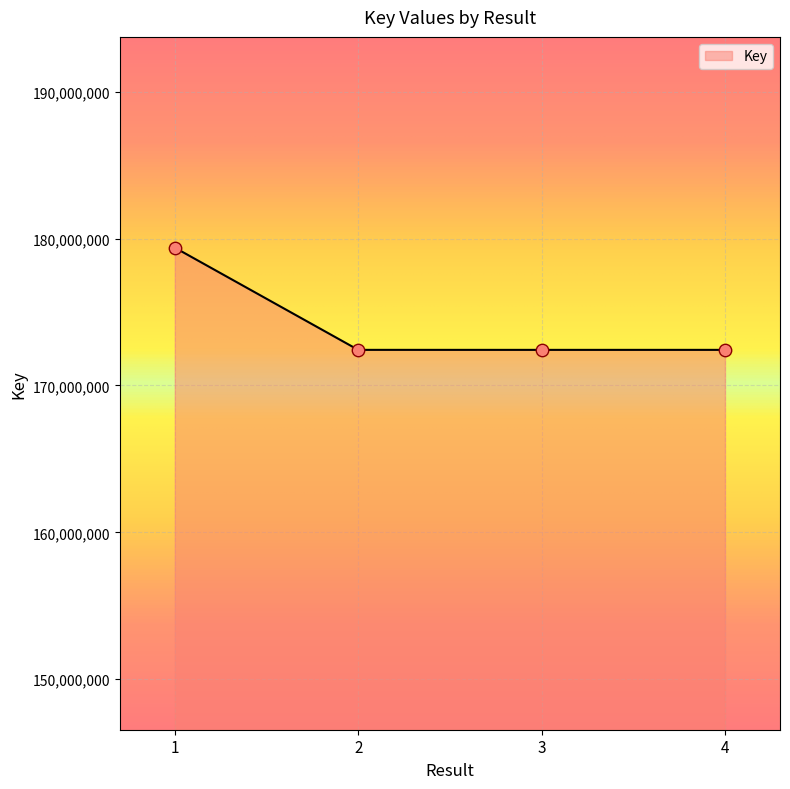

Between 3 and 1, which is larger?

1